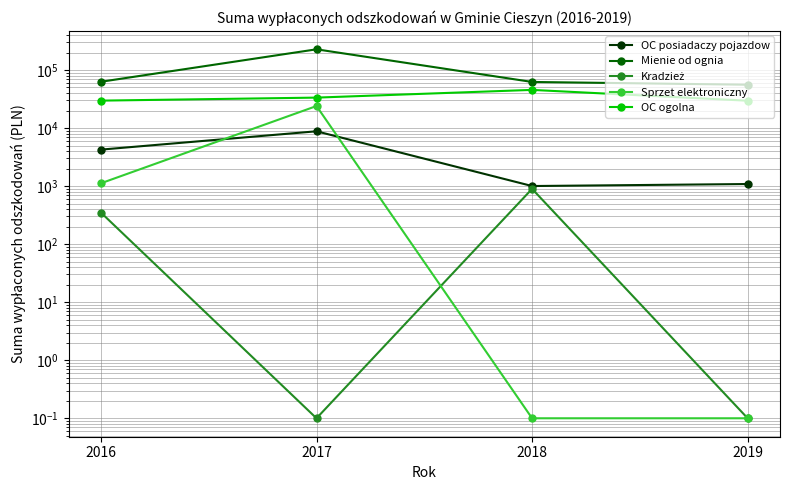

Reading left to right, extract all data points from this chart.

OC posiadaczy pojazdow: 2016=4252.0	2017=8802.0	2018=1003.0	2019=1086.0
Mienie od ognia: 2016=62778.1	2017=227459.2	2018=62309.8	2019=55817.0
Kradzież: 2016=350.0	2017=0.1	2018=897.0	2019=0.1
Sprzet elektroniczny: 2016=1119.0	2017=23976.4	2018=0.1	2019=0.1
OC ogolna: 2016=29701.0	2017=33476.0	2018=45482.2	2019=29597.2